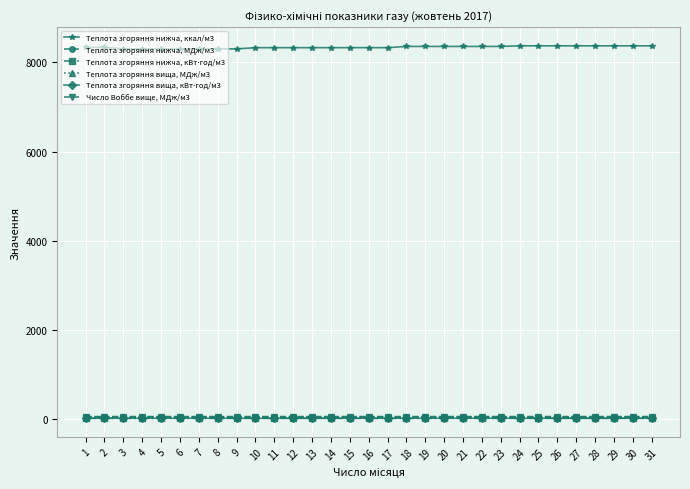

What is the total value across all series at 25?

8517.2